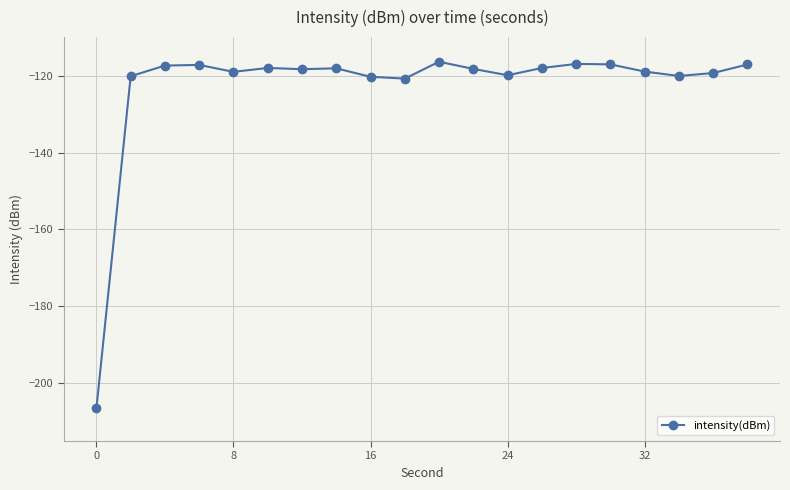

What is the value of the 3rd point from the left?

-117.4